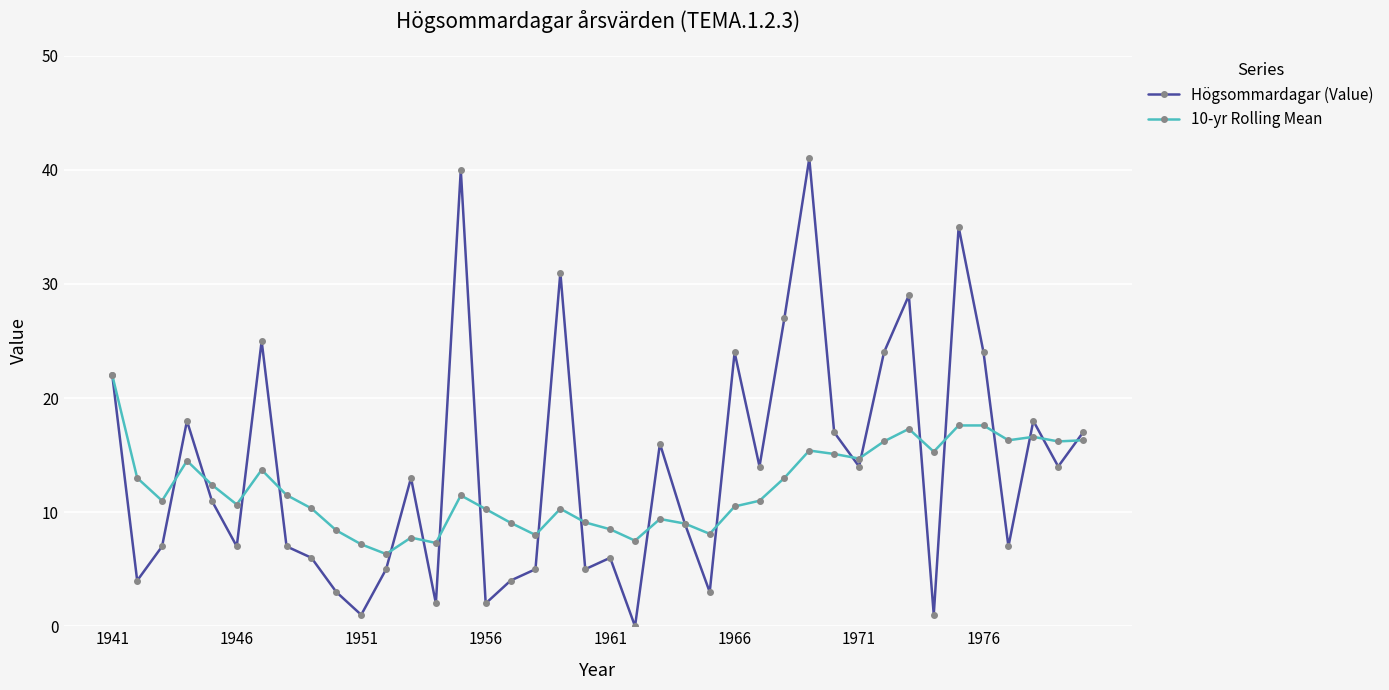

List the series in order of their peak value, highest first.

Högsommardagar (Value), 10-yr Rolling Mean